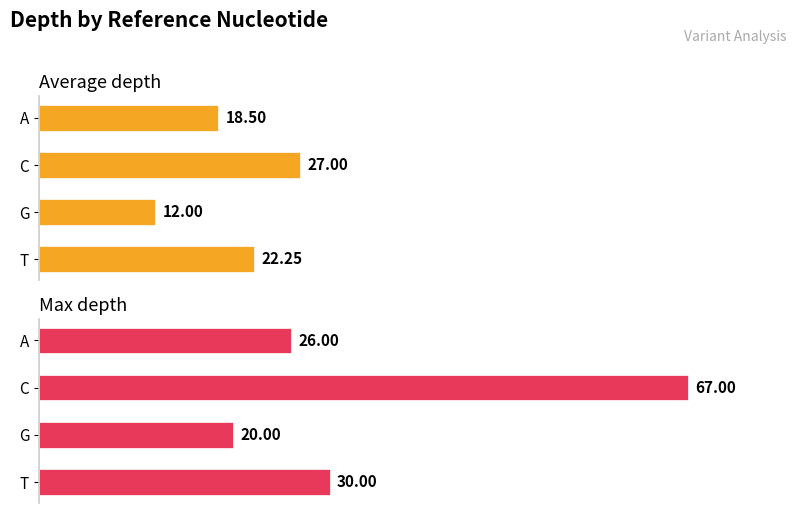

What is the value of the Average depth bar at the 4th from the left?

22.2